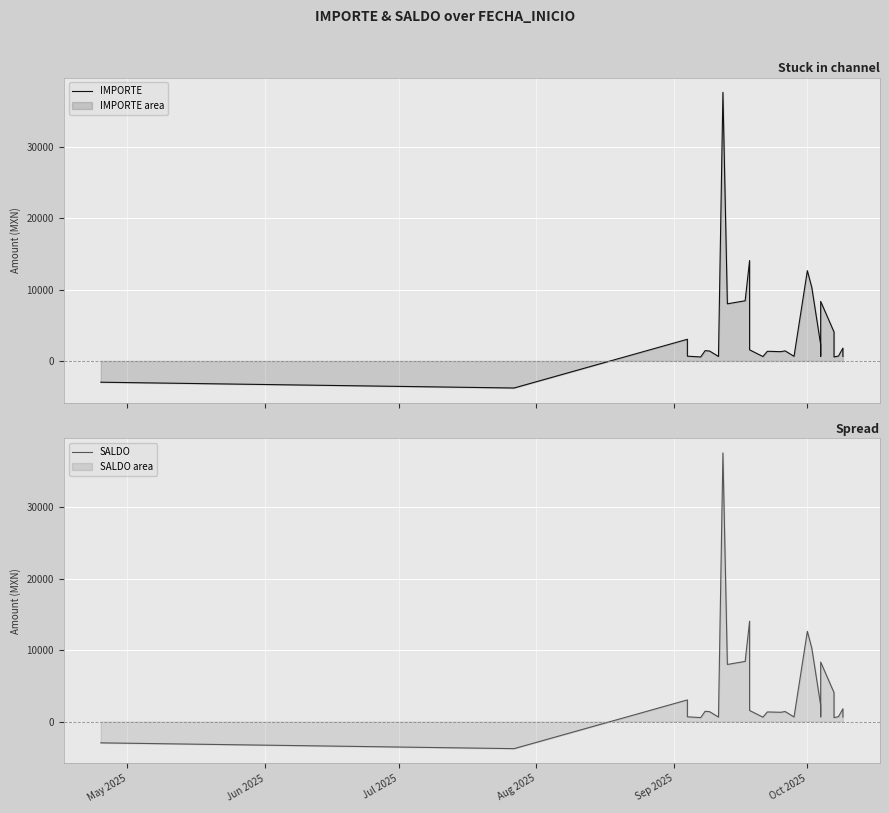

What is the average value of the SALDO series?

4208.9